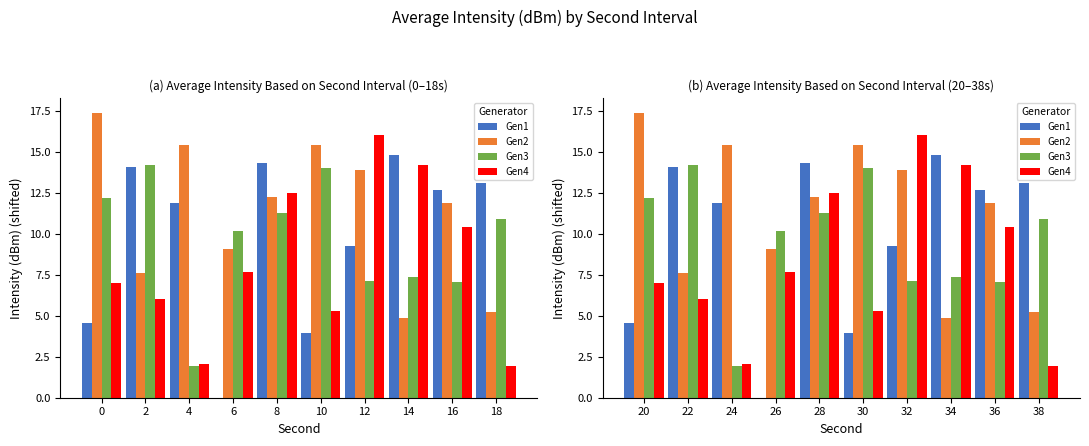

How many categories are shown in the chart?

10